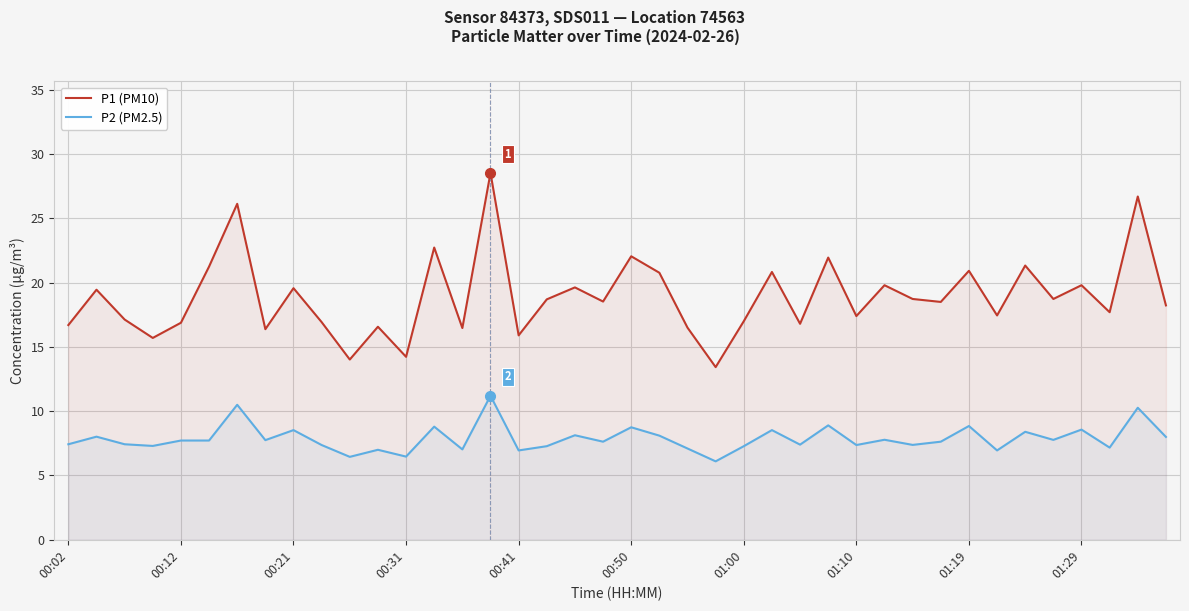

What is the value of the P1 (PM10) point at the 6th from the left?

21.2